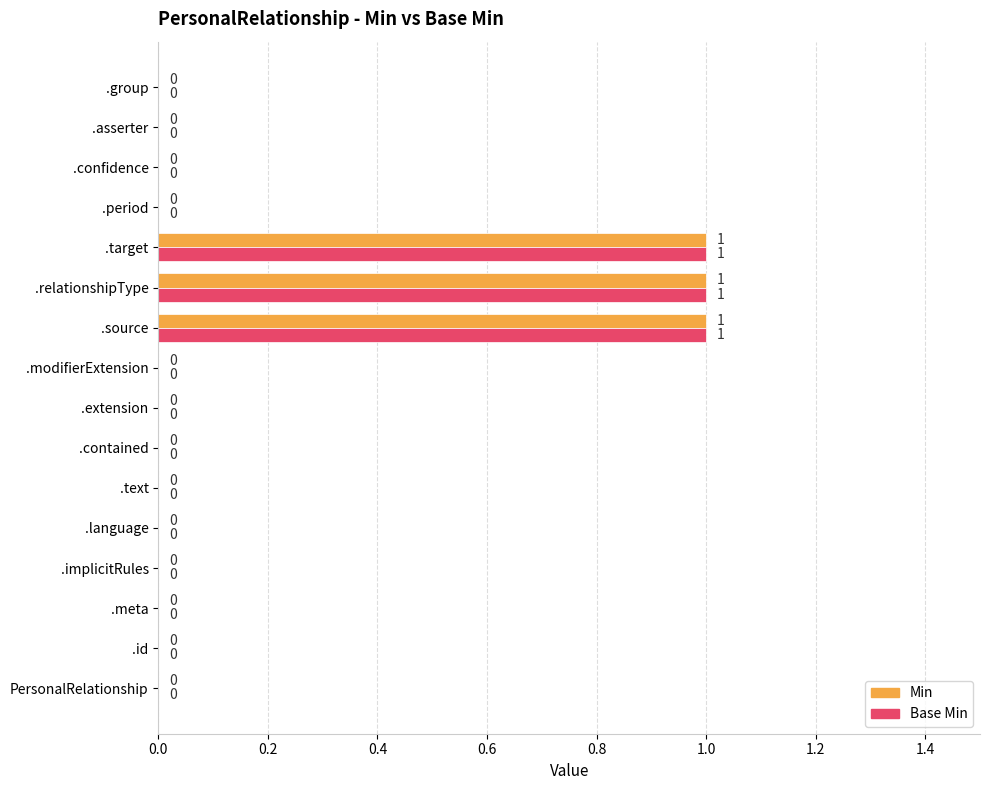

True or false: Min has a value of 0 at .text.

True